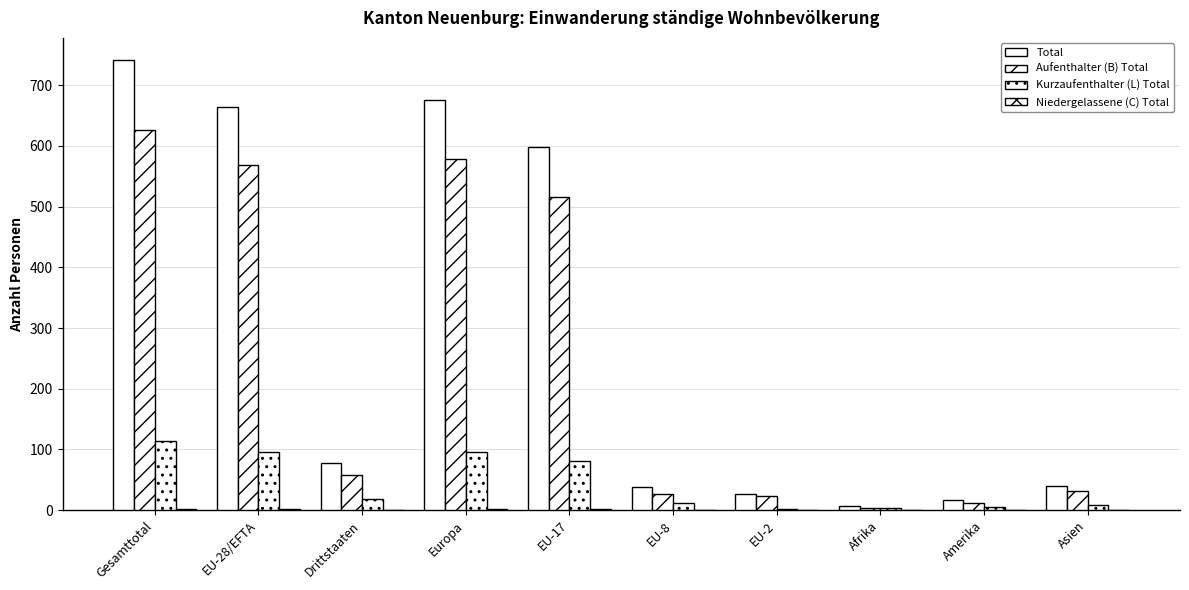

The Total series shows 38 at EU-8. True or false?

True